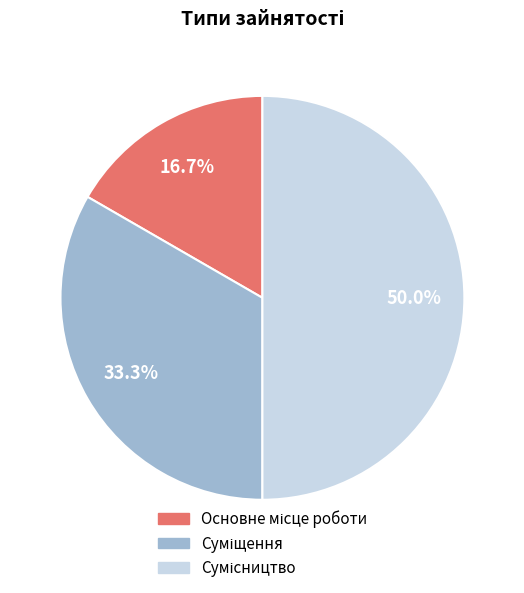

How many slices are in this pie chart?

3